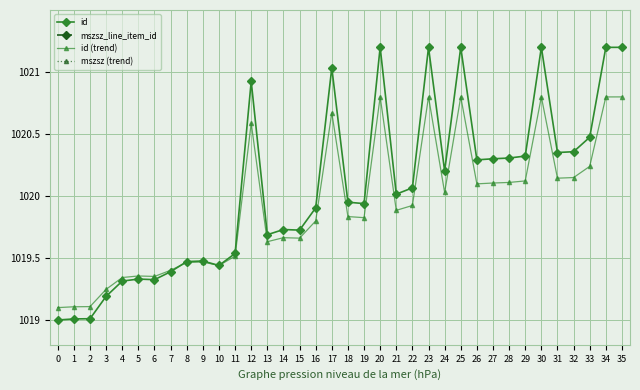

Between 23 and 30, which is larger?

30